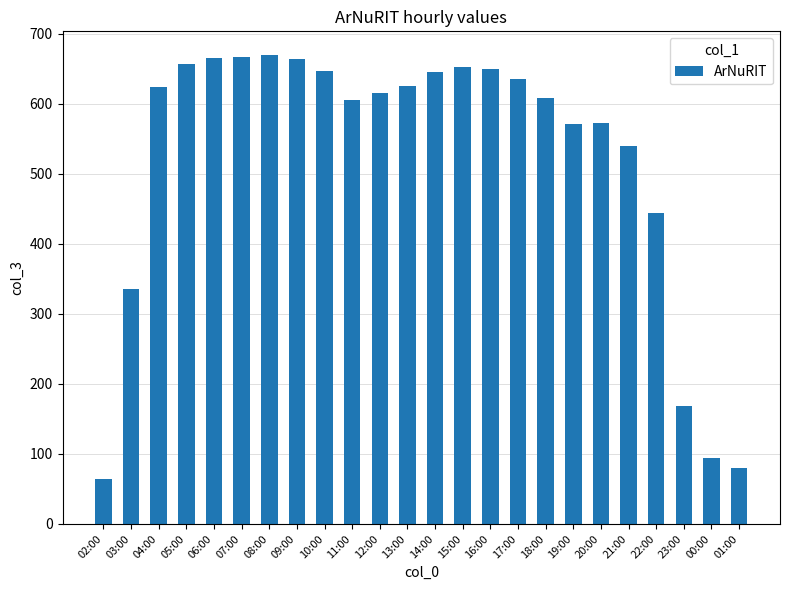

Where is the data nearest to the value 367?

03:00